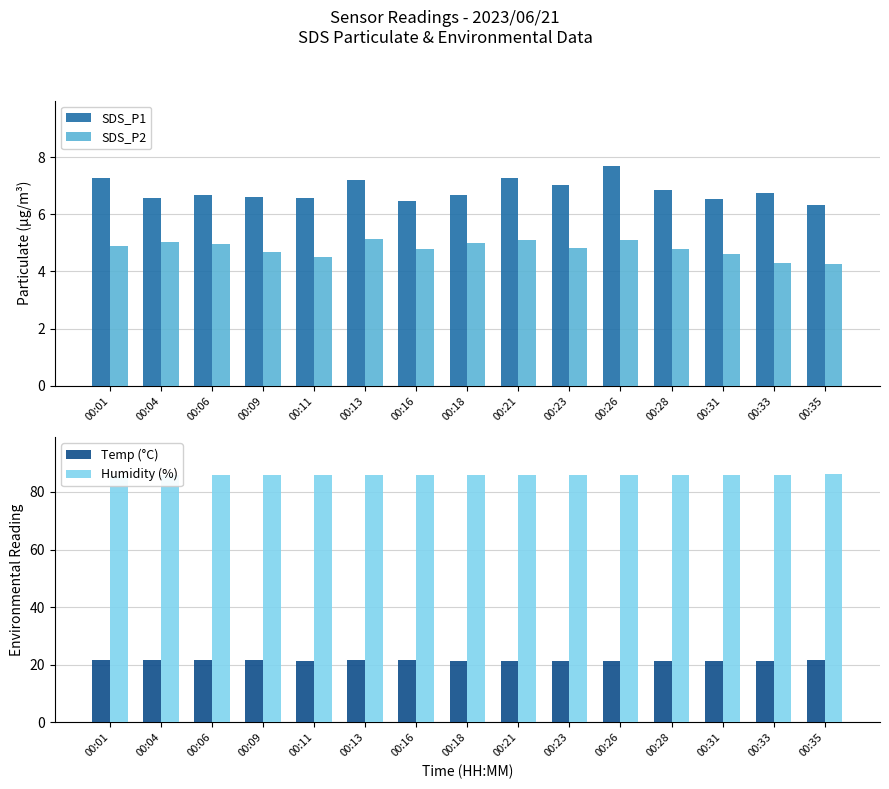

At which label is SDS_P2 closest to 4?

00:35